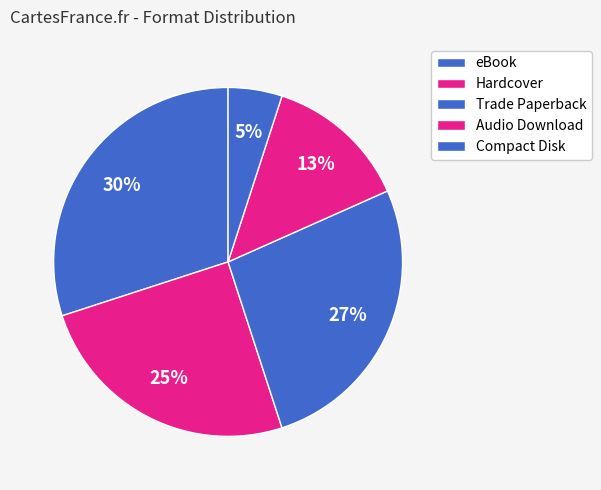

How many slices are in this pie chart?

5